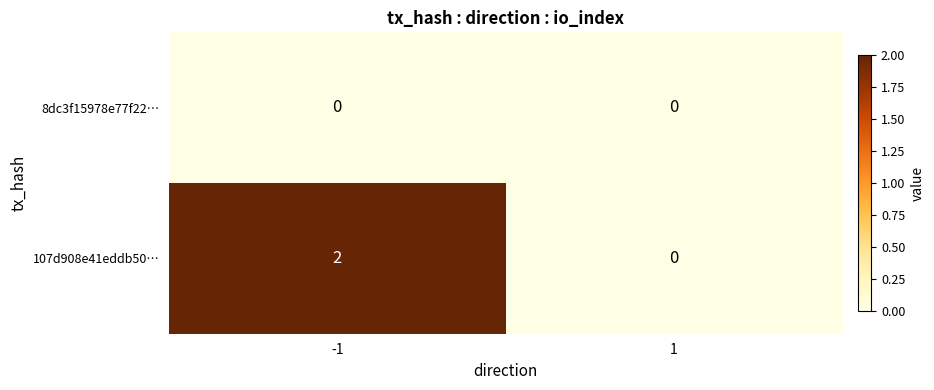

Which series changed the most between -1 and 1?

107d908e41eddb50…